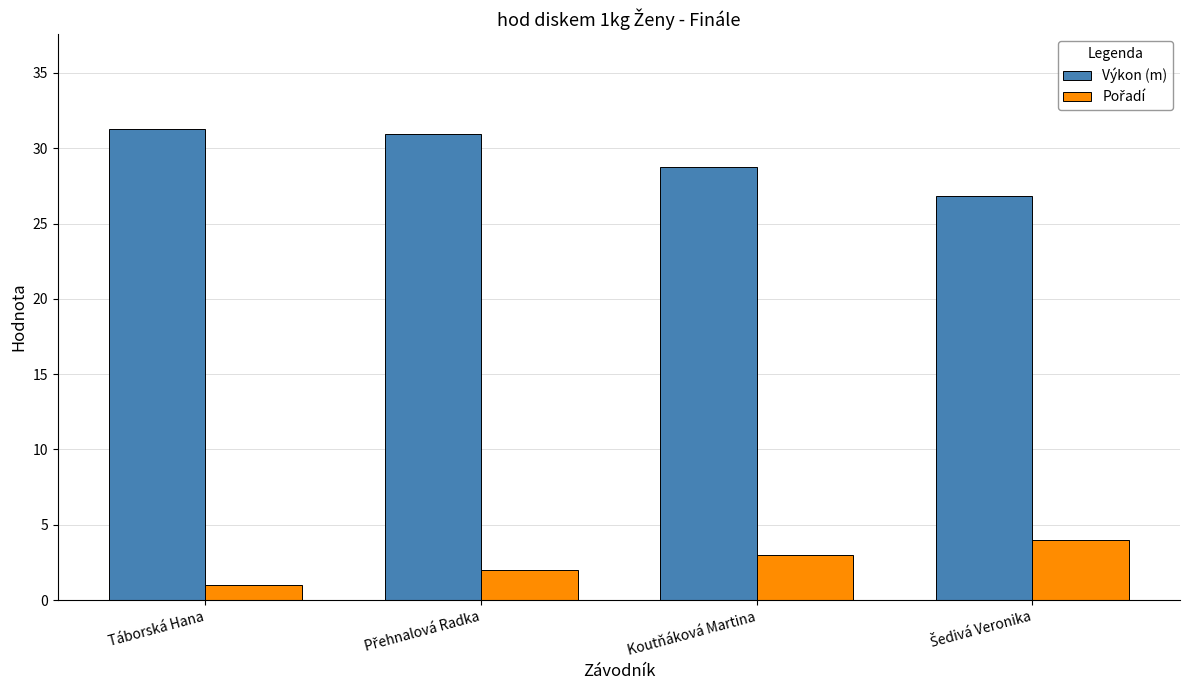

Which series has the largest total across all categories?

Výkon (m)